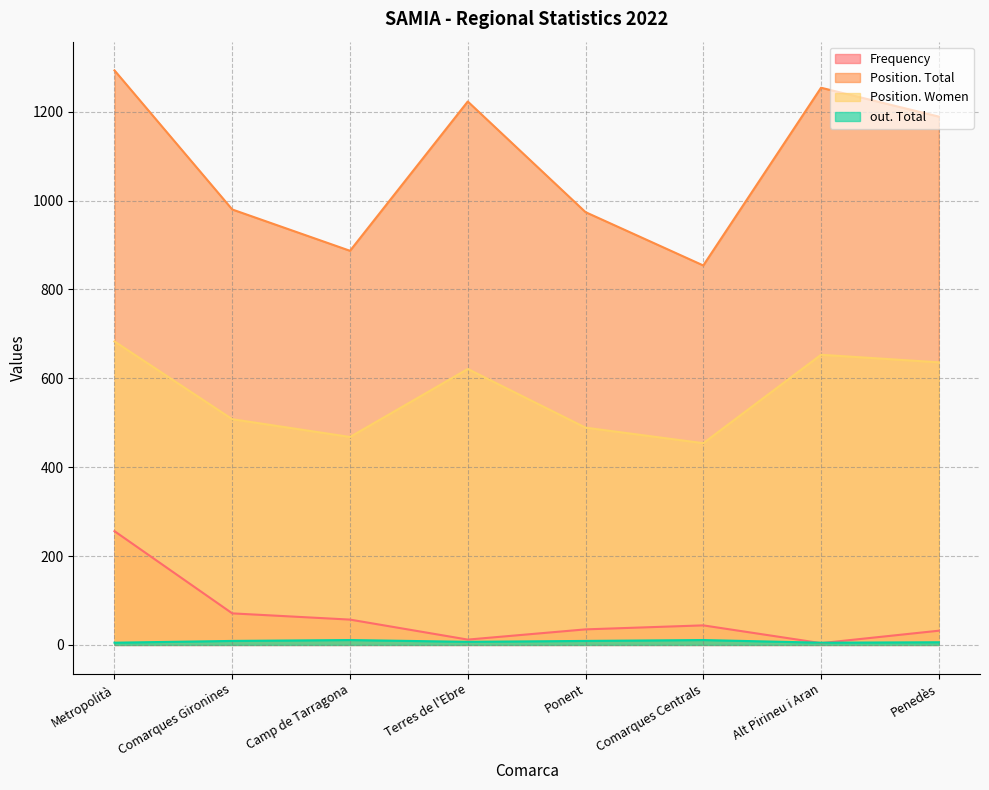

What is the total value across all series at Camp de Tarragona?

1423